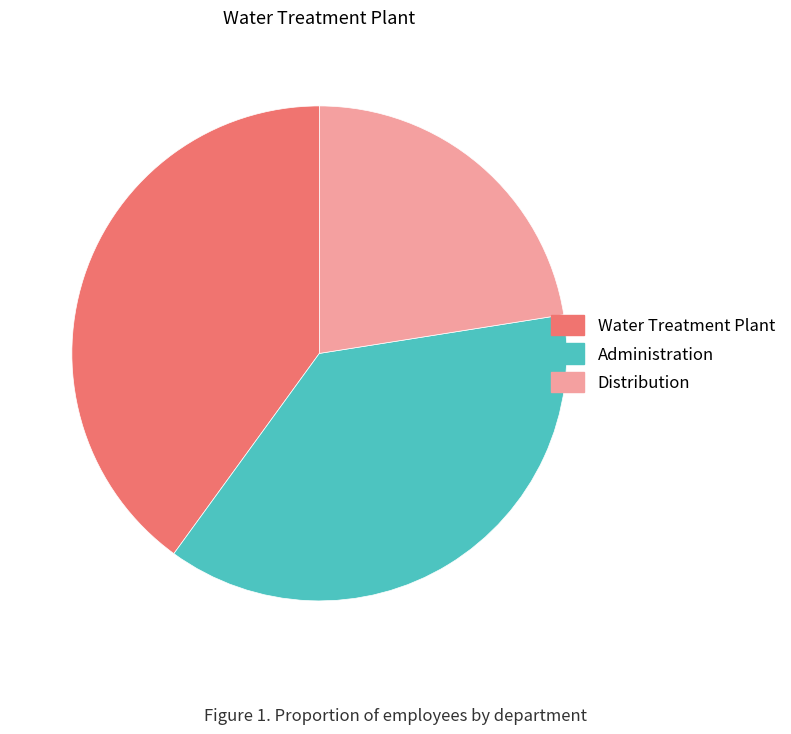

Is it true that Distribution is 22% of the pie?

True